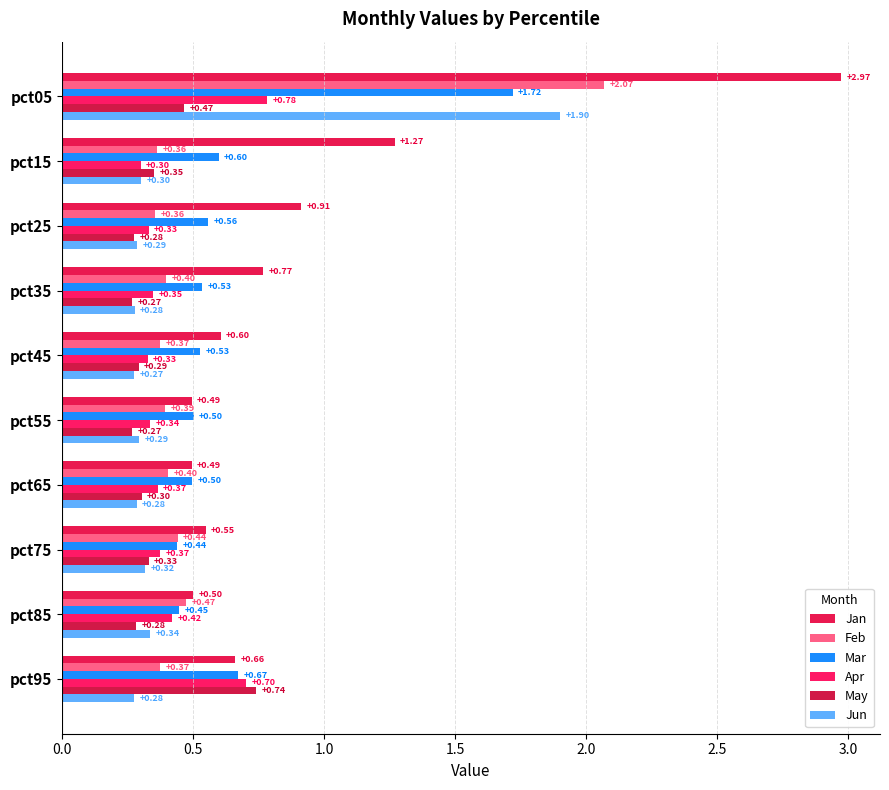

Count the number of data series in this chart.

6